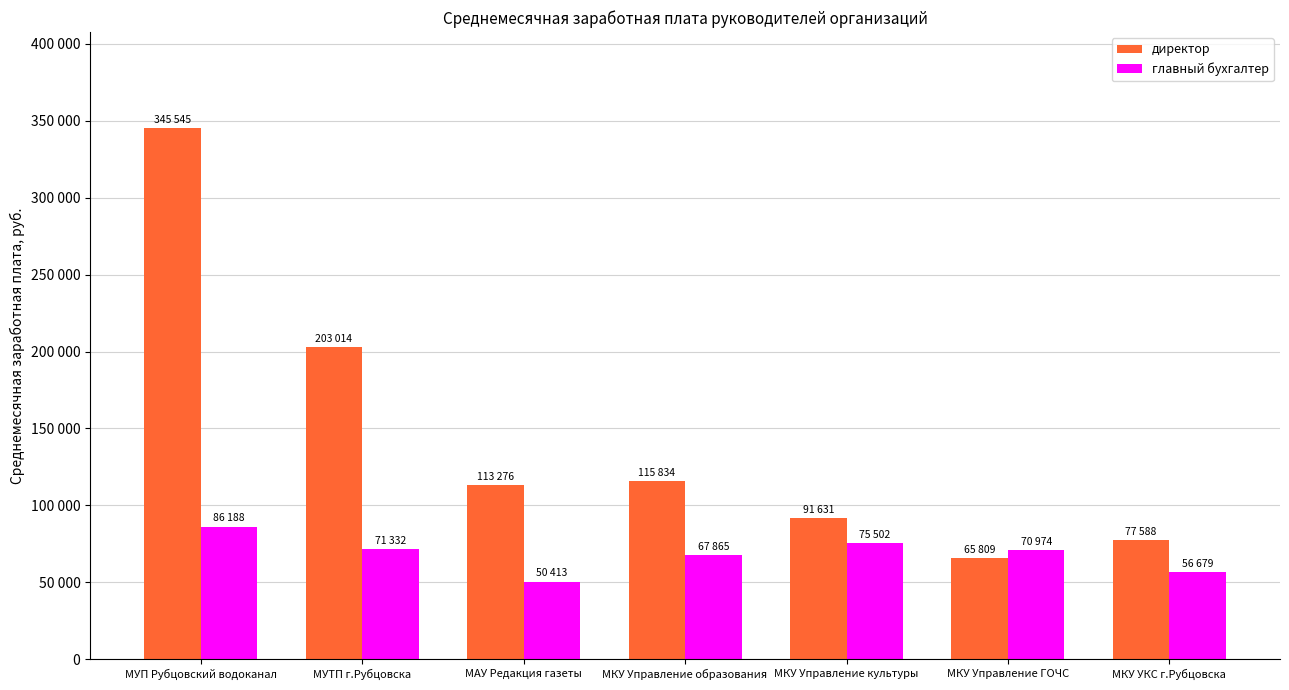

Between МКУ Управление образования and МУТП г.Рубцовска, which is larger?

МУТП г.Рубцовска